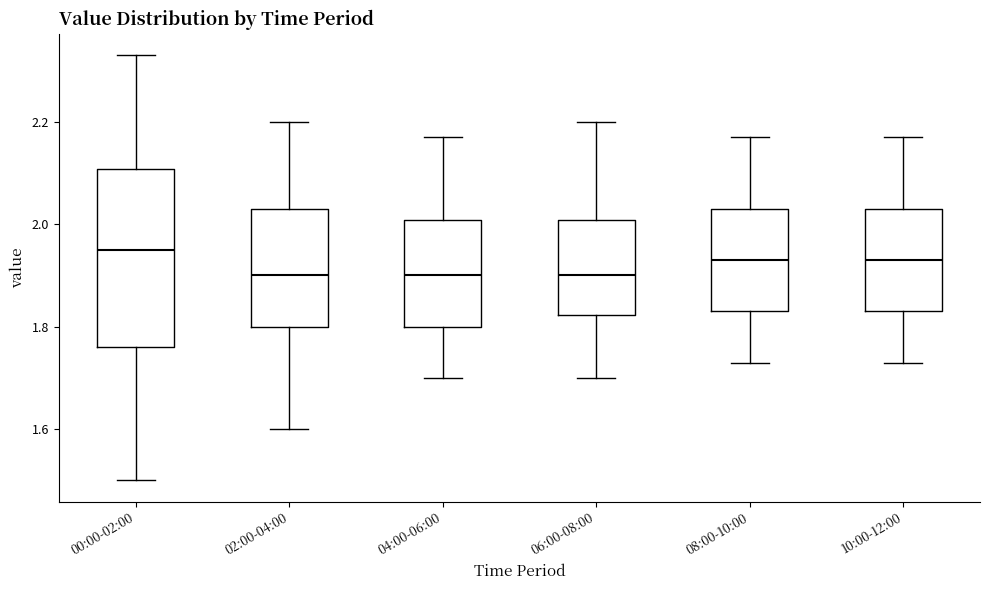

Where does the upper whisker of the box for 06:00-08:00 end on the y-axis? The values are not printed on the chart, so give them approximately, as read against the axis.

2.20